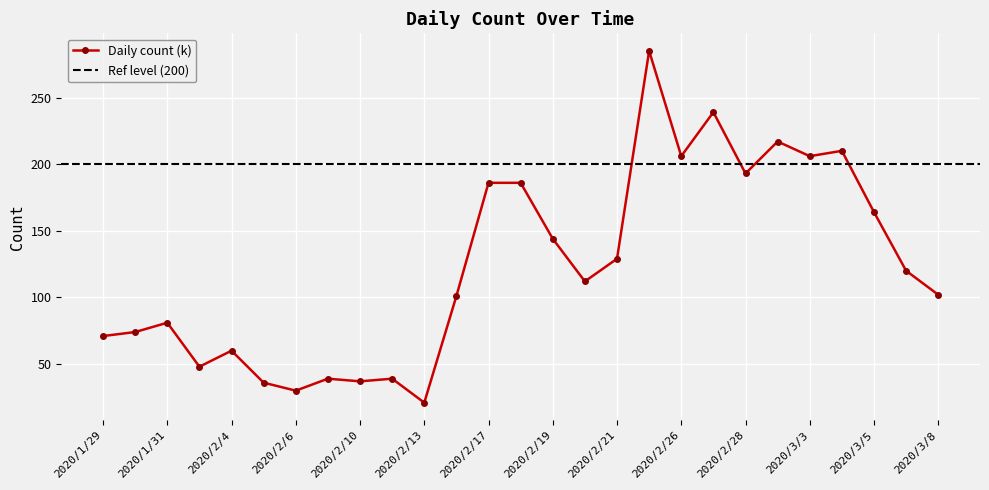

The chart shows a value of 30 at 2020/2/6. True or false?

True